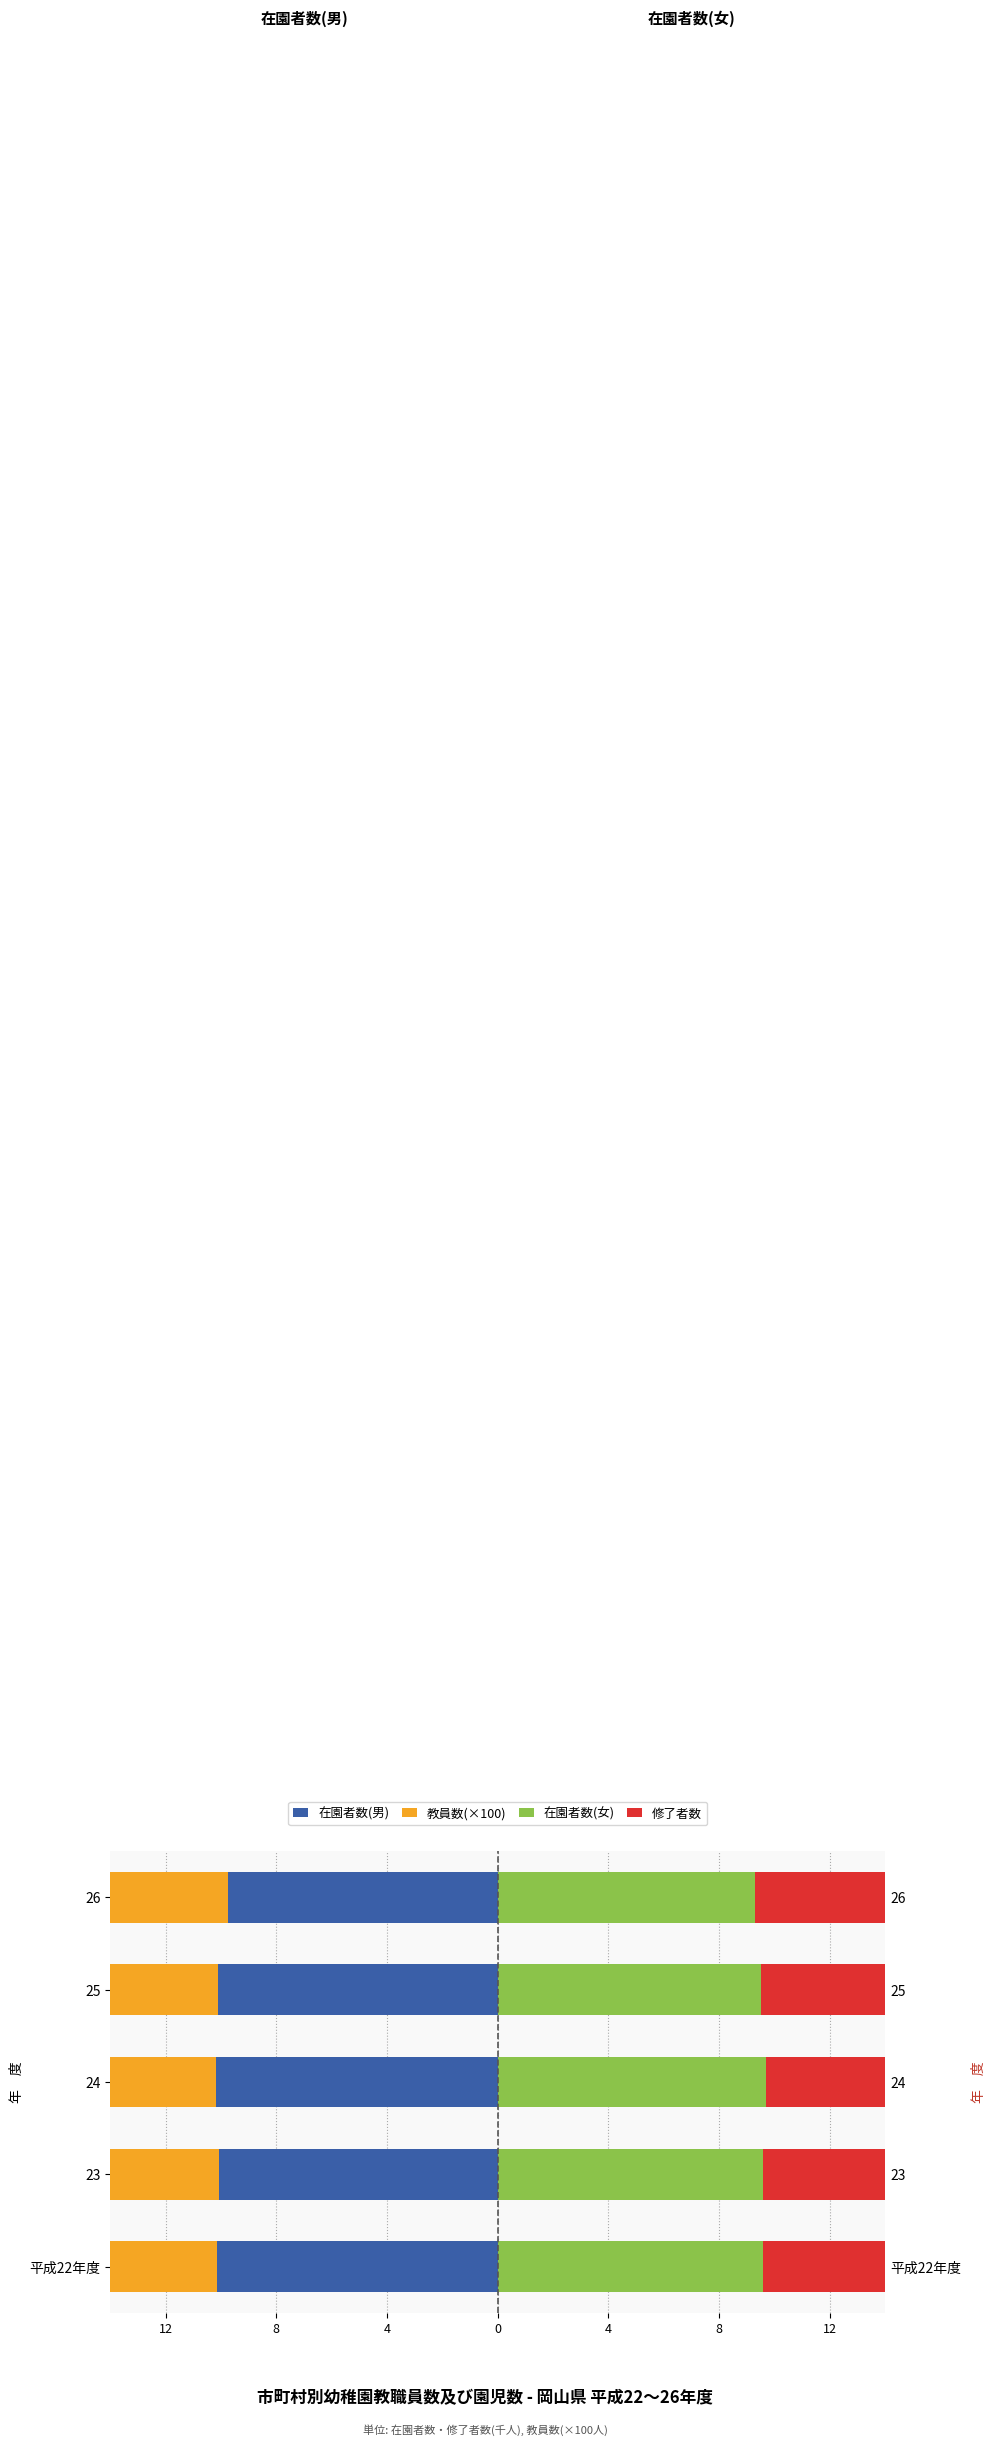

Between 24 and 25, which series saw the biggest shift?

在園者数(女)